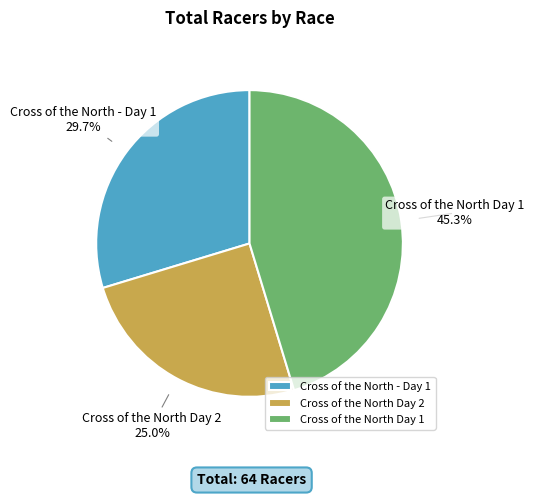

Which slice is the smallest?

Cross of the North Day 2